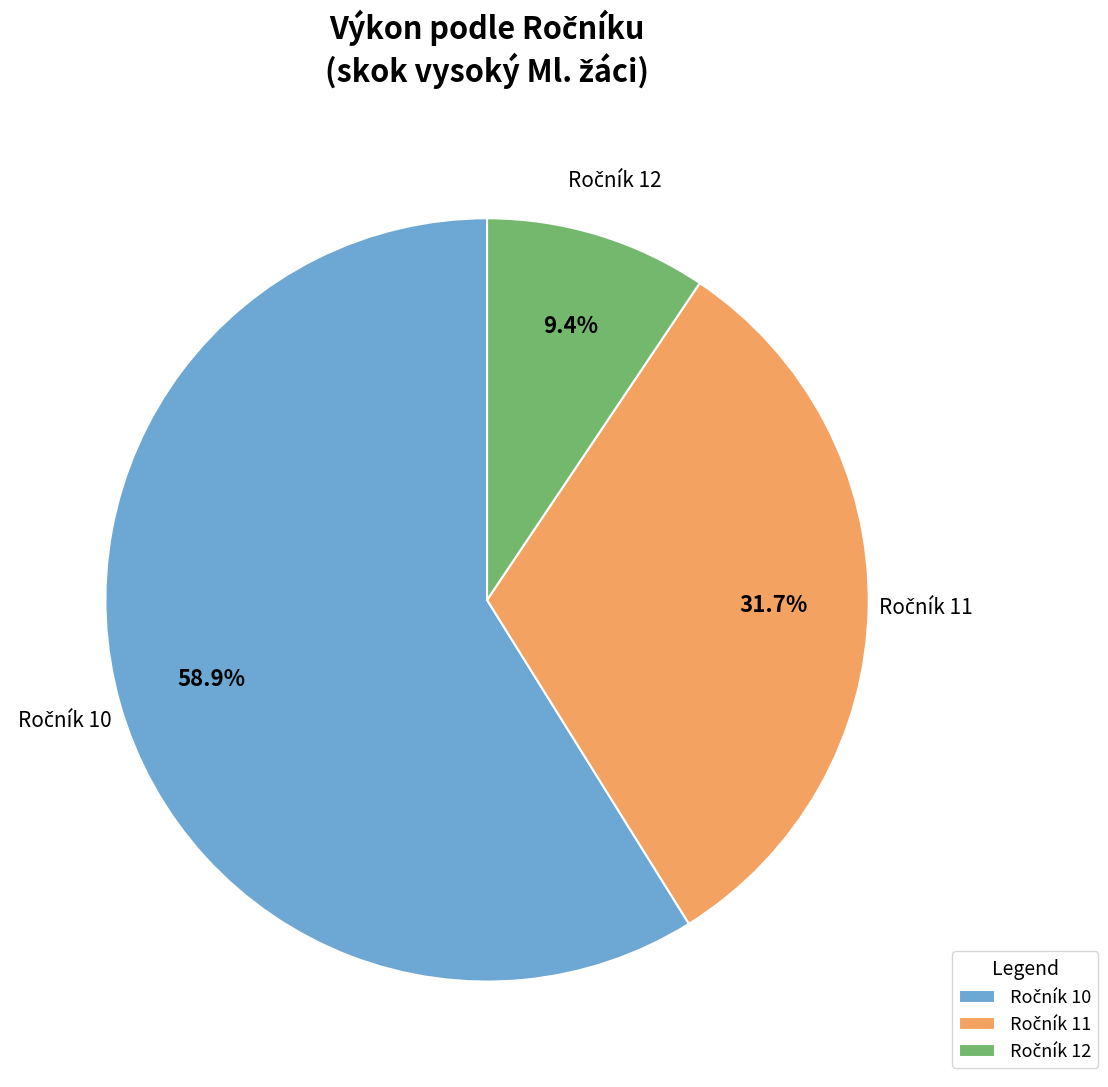

Is there any slice that represents more than half of the pie?

Yes